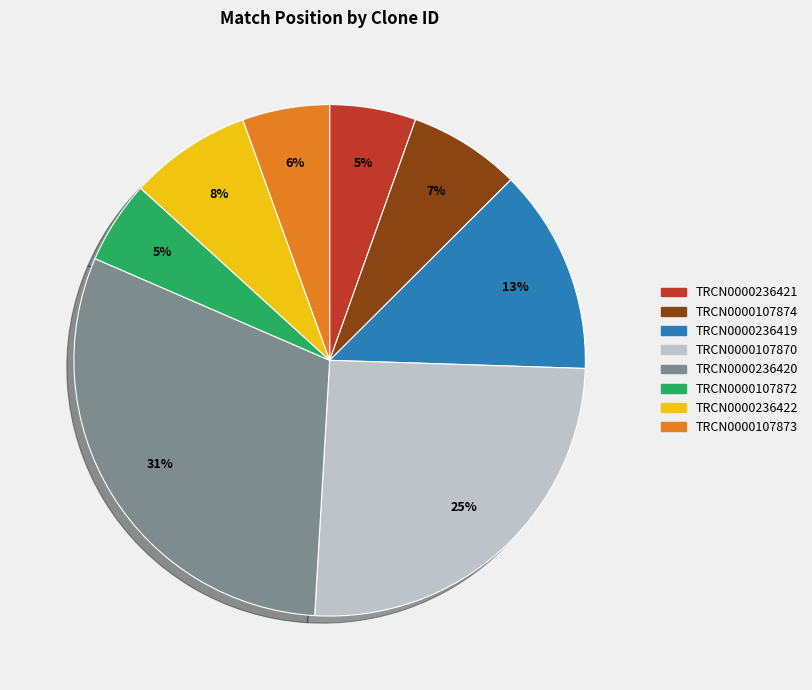

Do TRCN0000236419 and TRCN0000236421 together represent more than half of the pie?

No